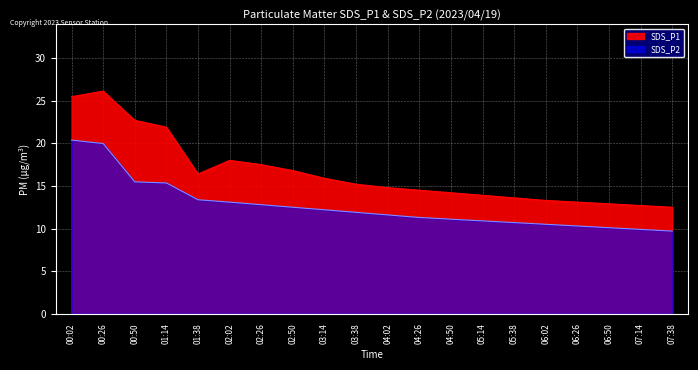

At which label is SDS_P2 closest to 15?

01:14